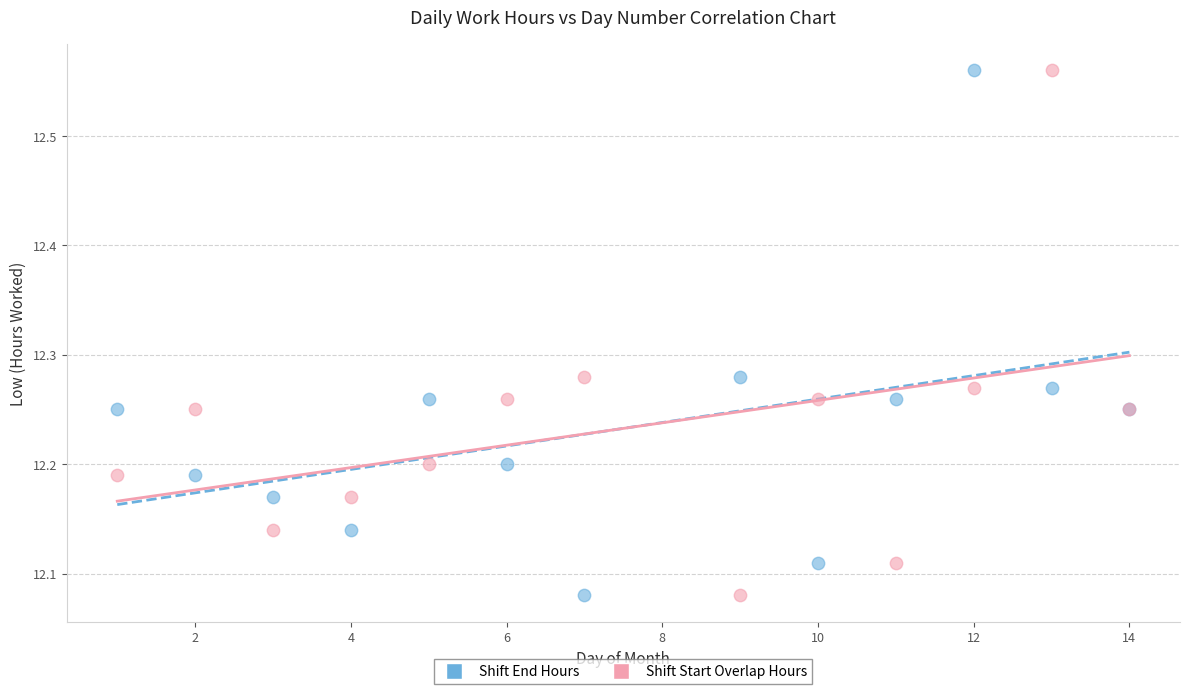

What is the X range (max minus min) for the scatter plot?

13.0